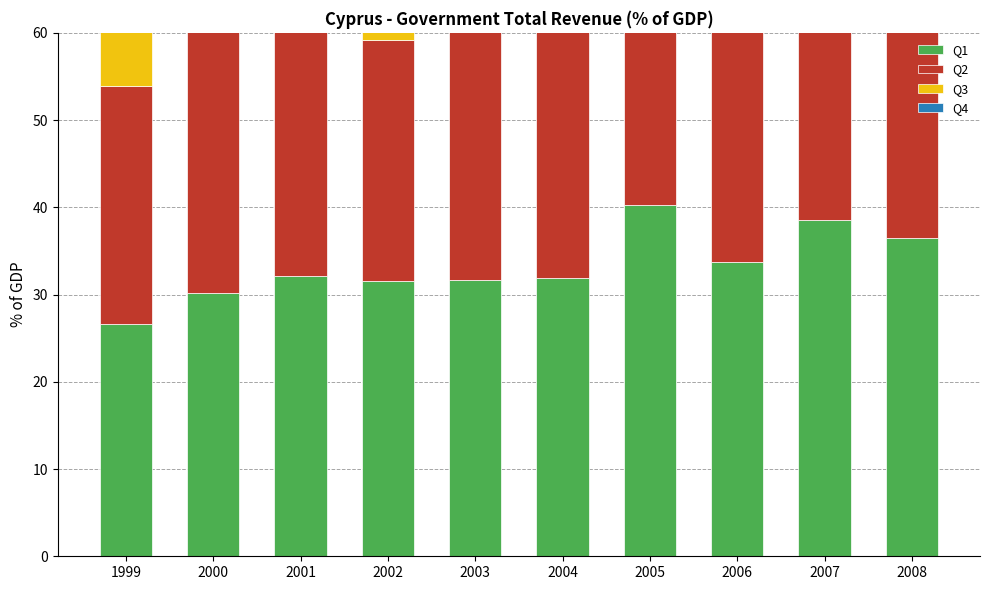

Which category has the highest value across all series?

2003